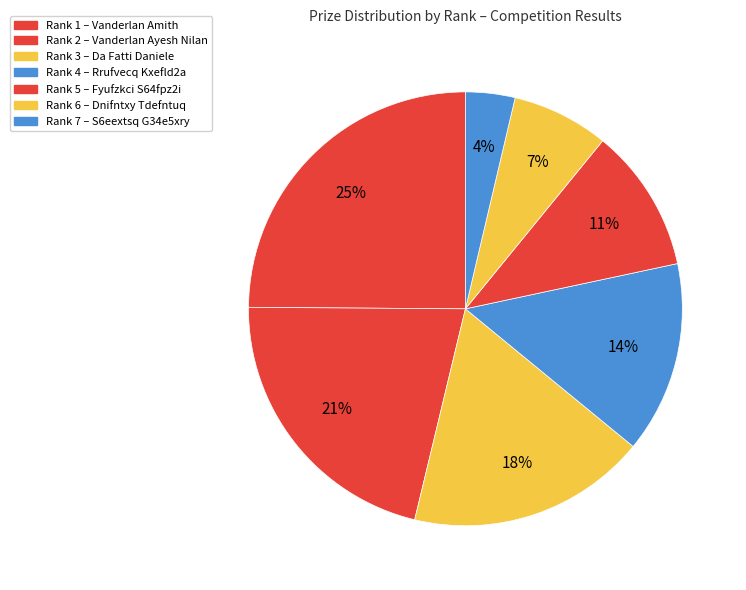

To the nearest percent, what is the average slice percentage?

14%